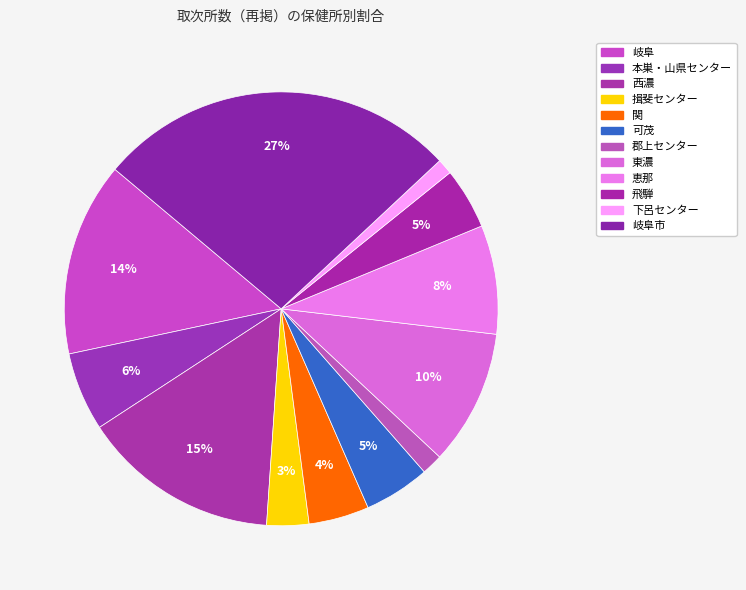

Is there any slice that represents more than half of the pie?

No